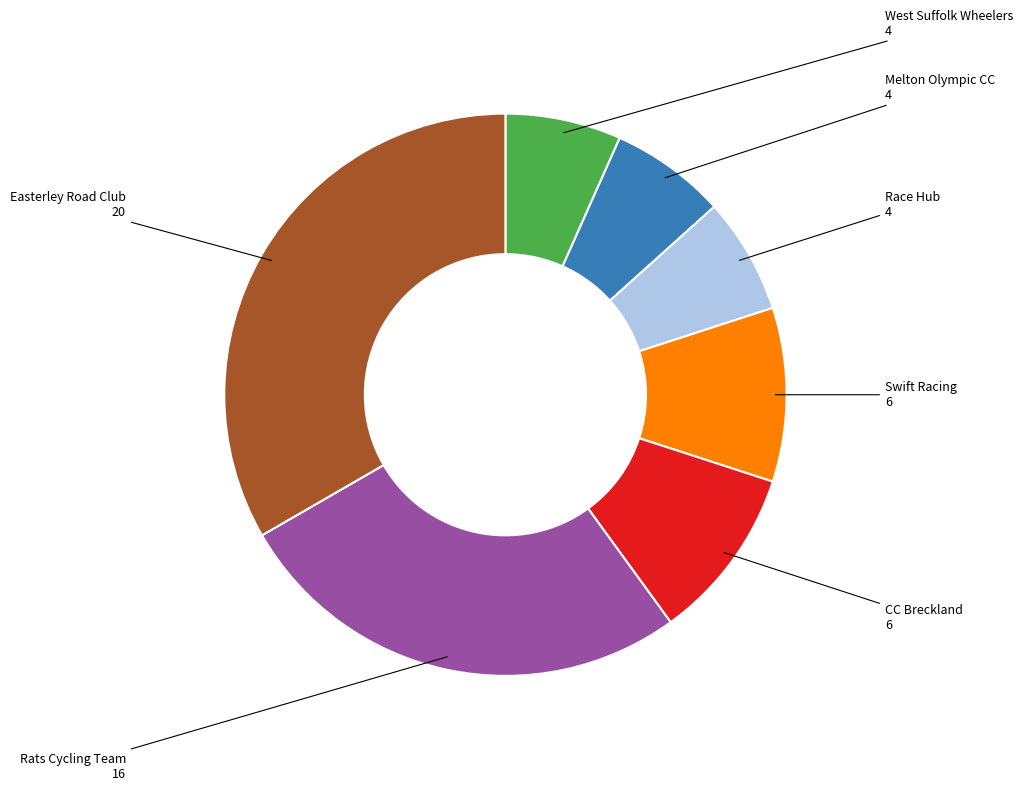

Does Easterley Road Club represent more than half of the total?

No